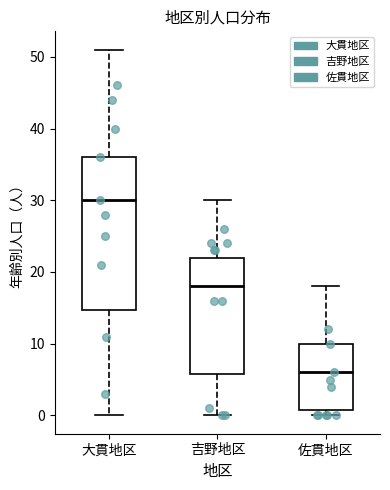

Where is the lower edge of the box for 吉野地区 on the y-axis? The values are not printed on the chart, so give them approximately, as read against the axis.

6